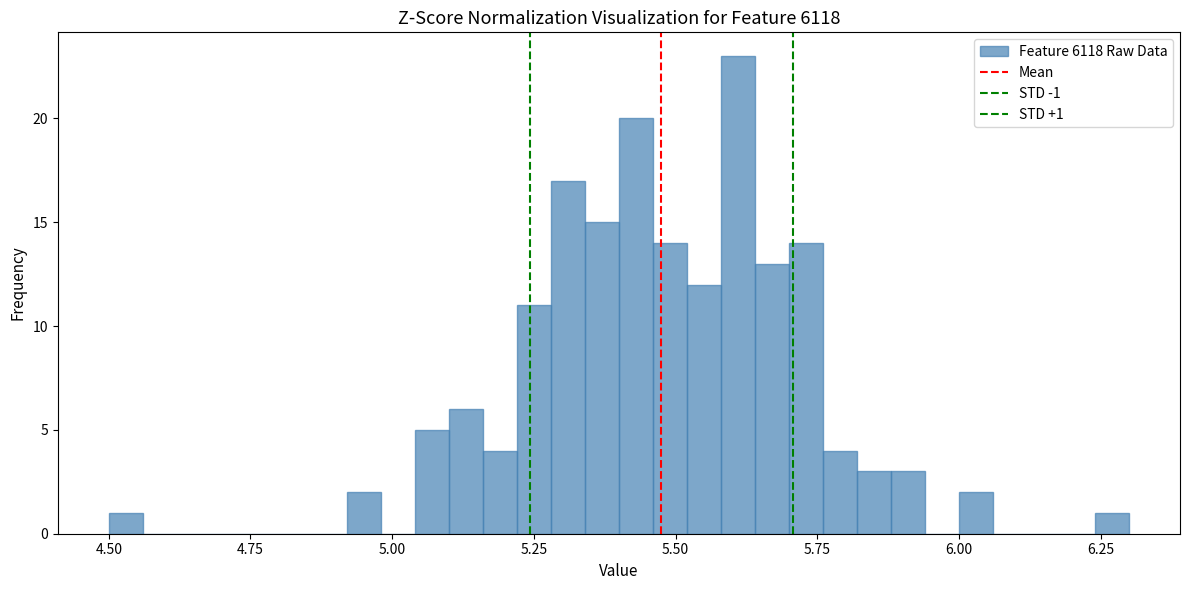

Read against the x-axis, roughly where is the centre of the tallest bar?

5.60